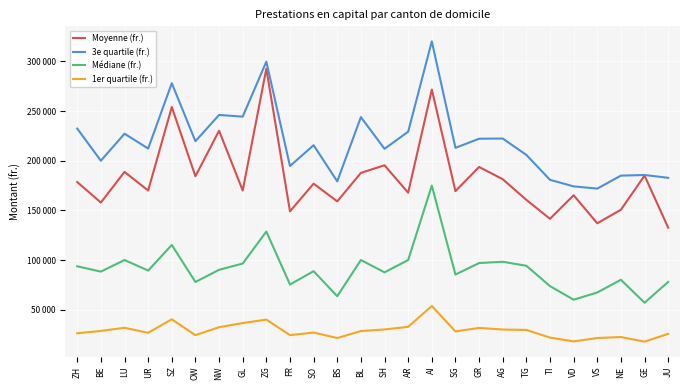

Rank the series by their average value, from highest to lowest.

3e quartile (fr.), Moyenne (fr.), Médiane (fr.), 1er quartile (fr.)